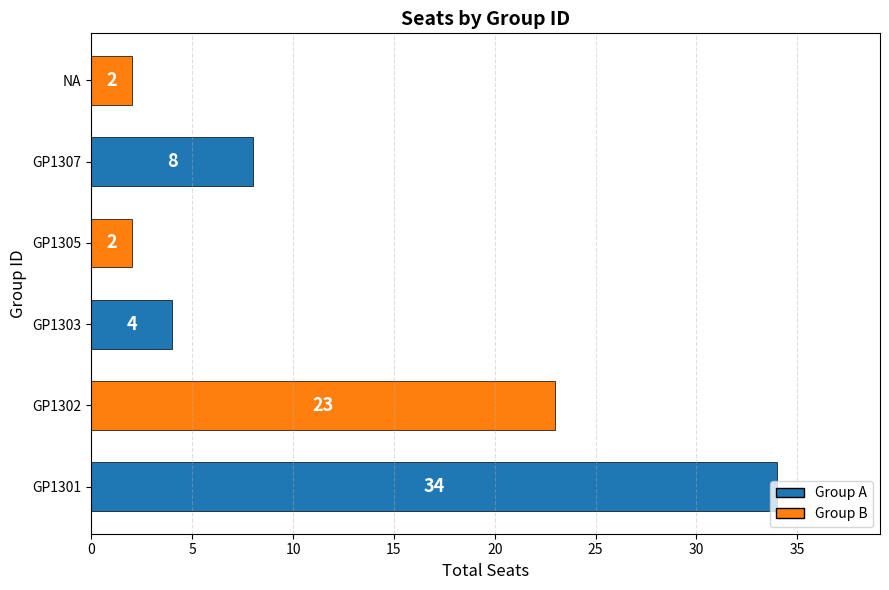

Read the value at GP1301.

34